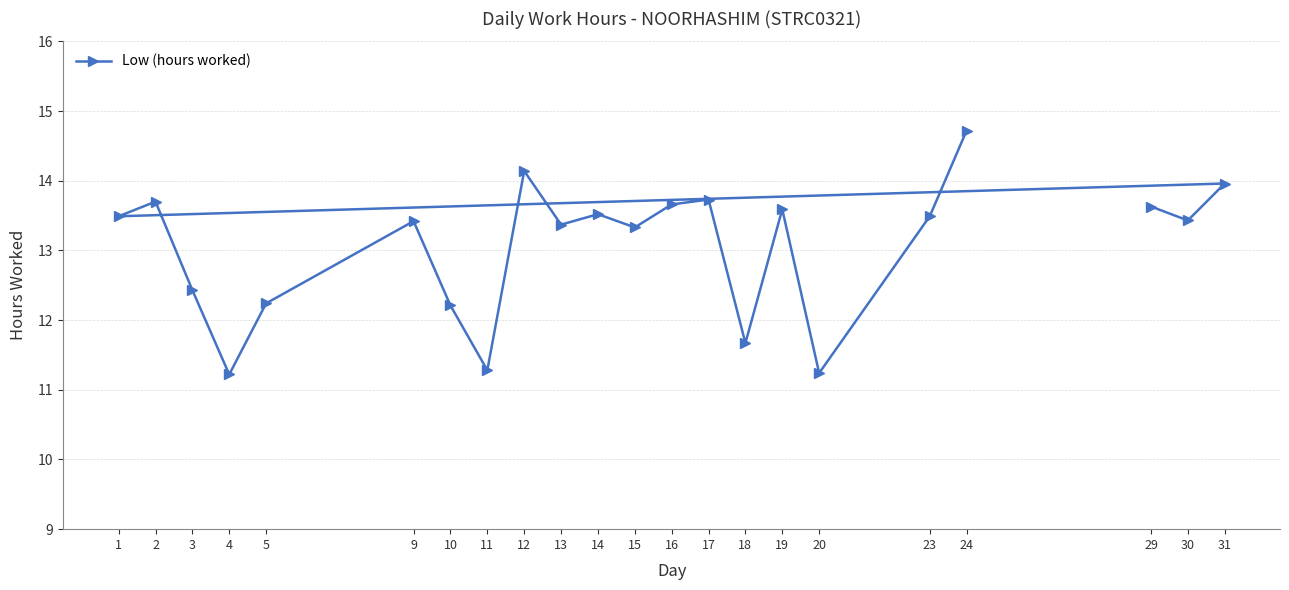

What is the value of the 9th point from the left?

14.1